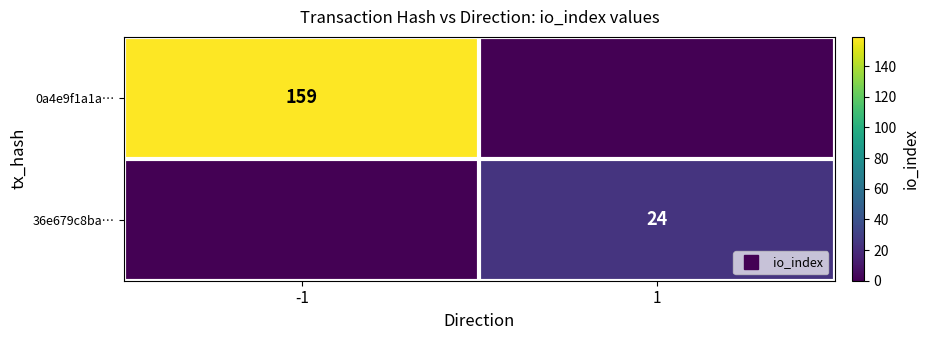

What is the total value across all series at -1?

159